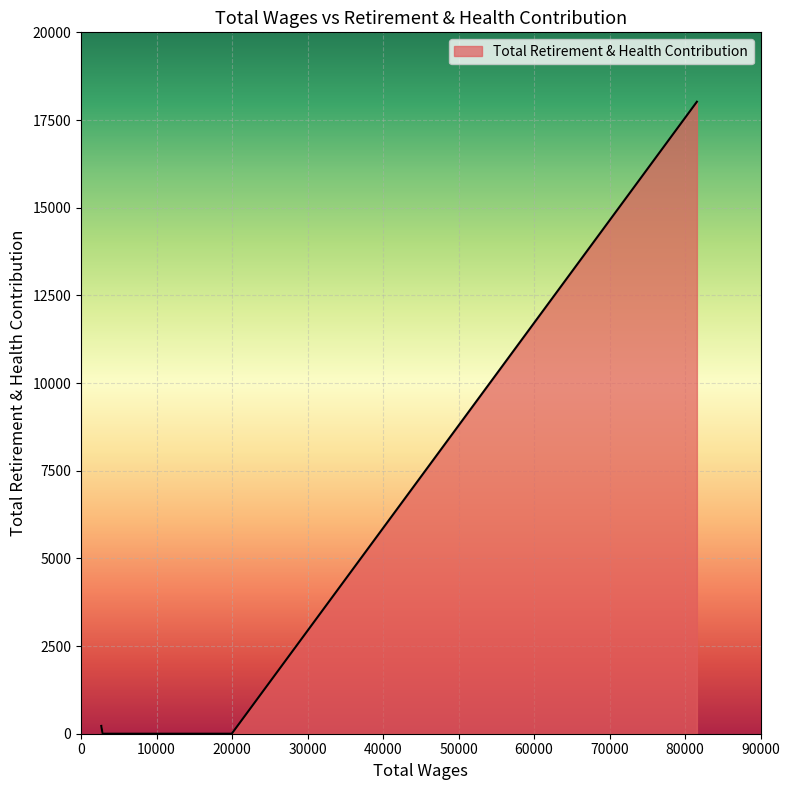

True or false: there are more than 2 points higher than both neighbors.

False